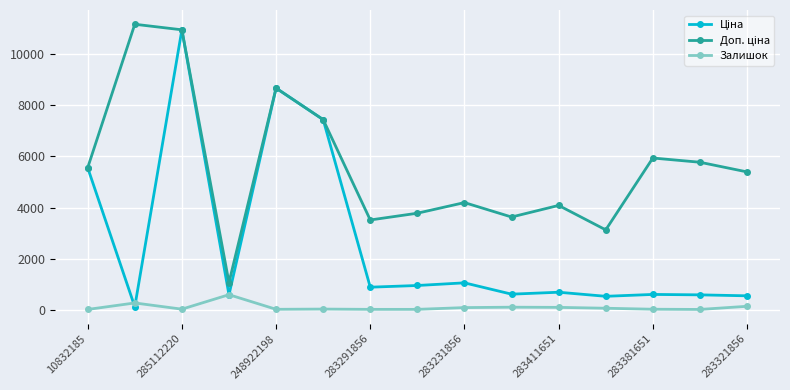

At how many categories does at least one series exceed 1523?

14